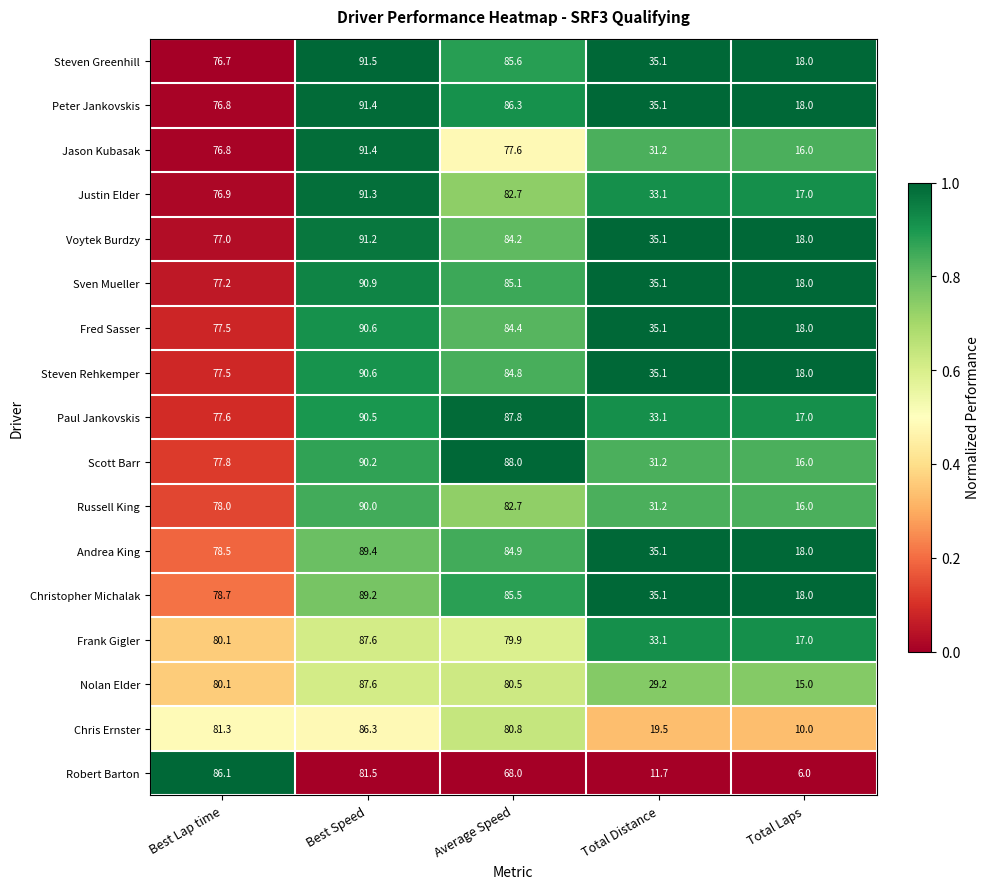

Rank the categories by Steven Rehkemper value from lowest to highest.

Total Laps, Total Distance, Best Lap time, Average Speed, Best Speed